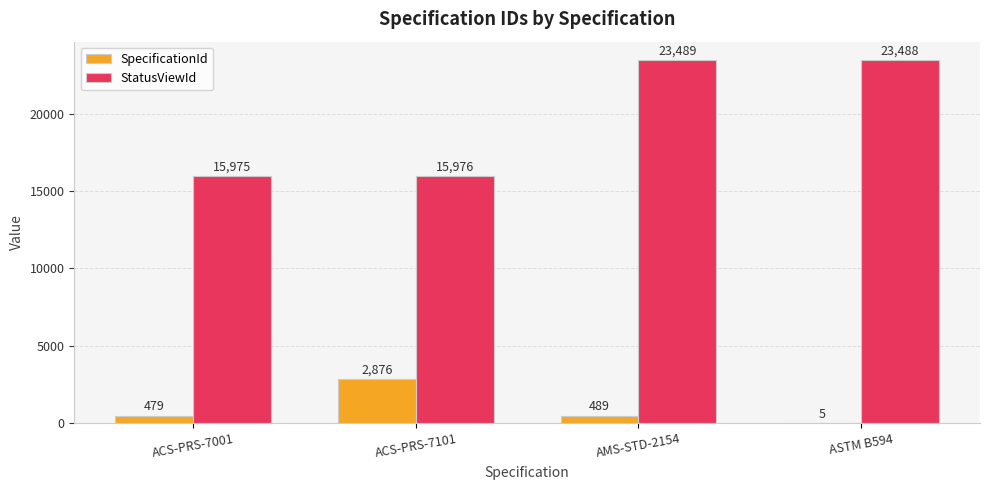

Which series has the largest total across all categories?

StatusViewId